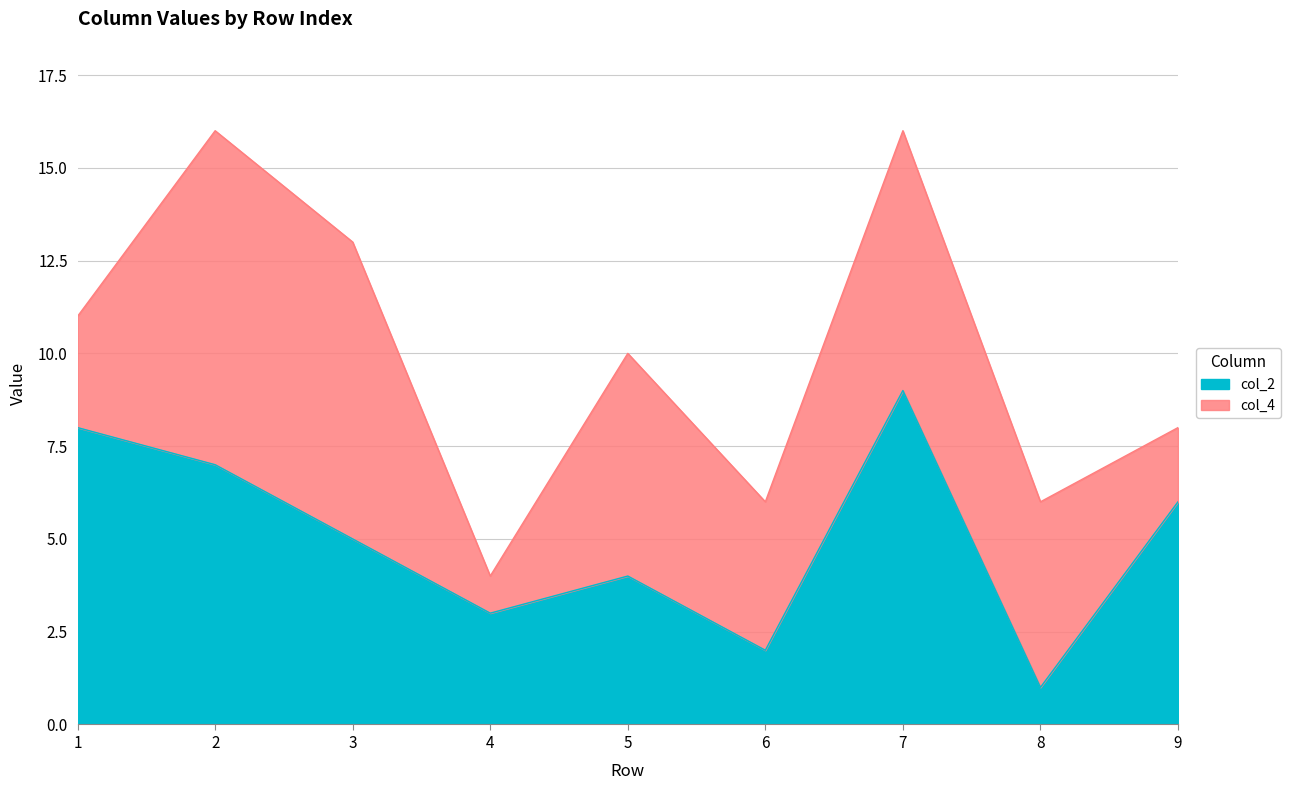

At which category does the chart reach its minimum across all series?

8